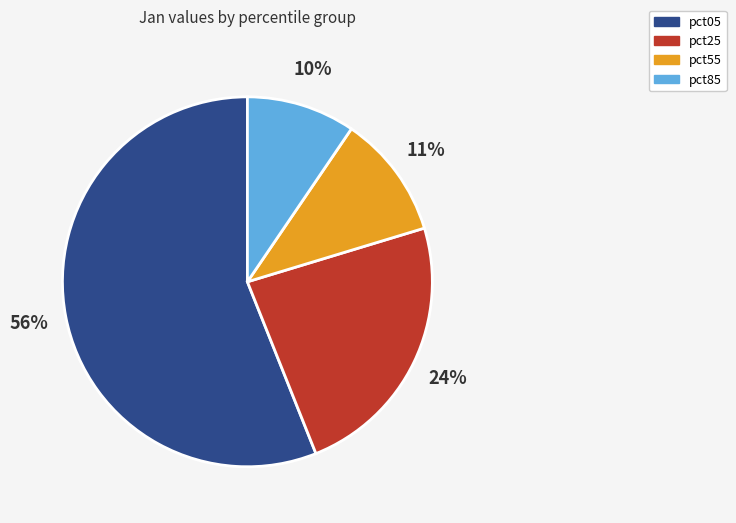

To the nearest percent, what is the average slice percentage?

25%